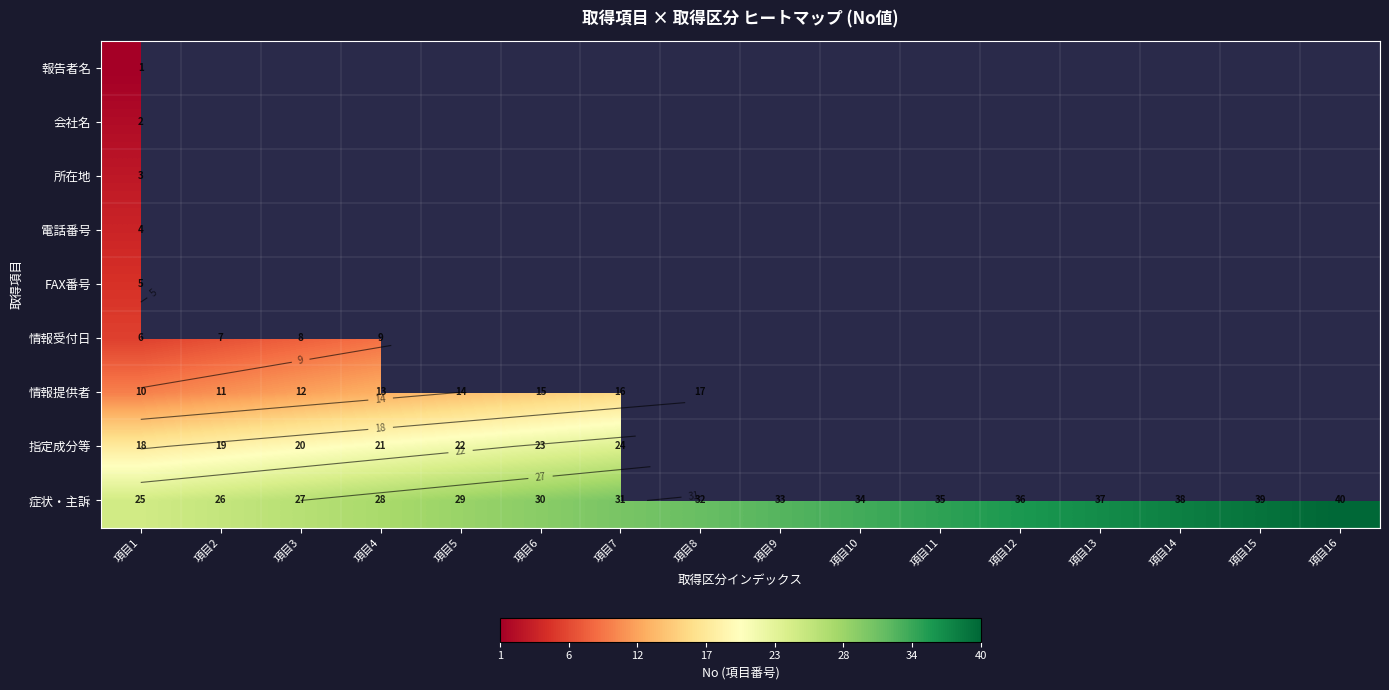

Which series has the widest spread of values?

症状・主訴